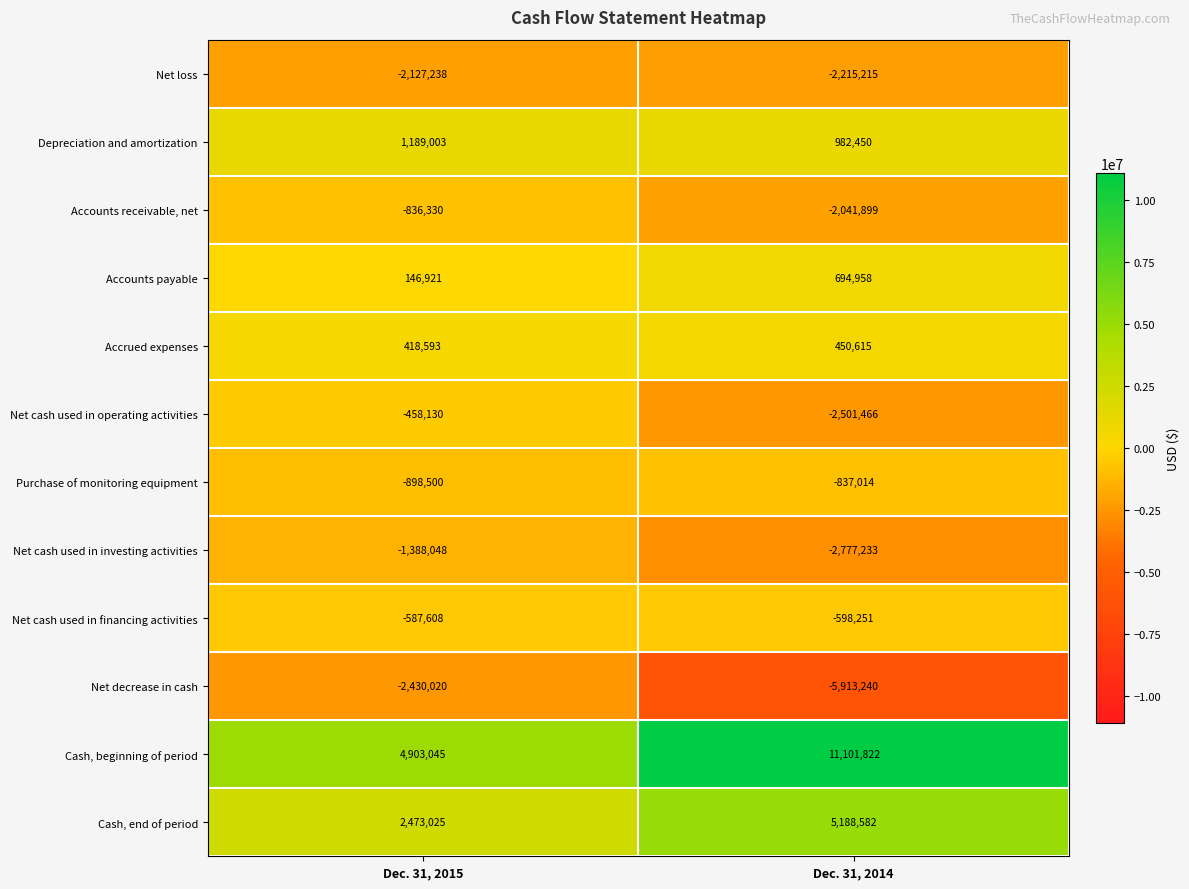

What is the average value of the Cash, end of period series?

3830804